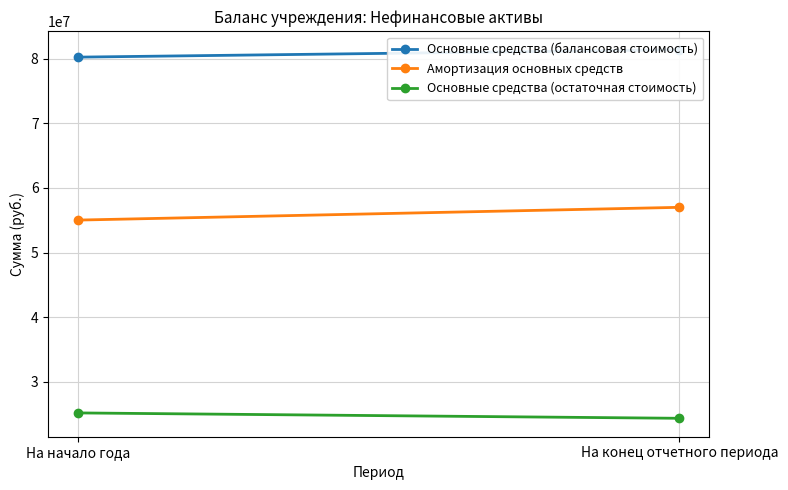

What position from the right is На конец отчетного периода?

1